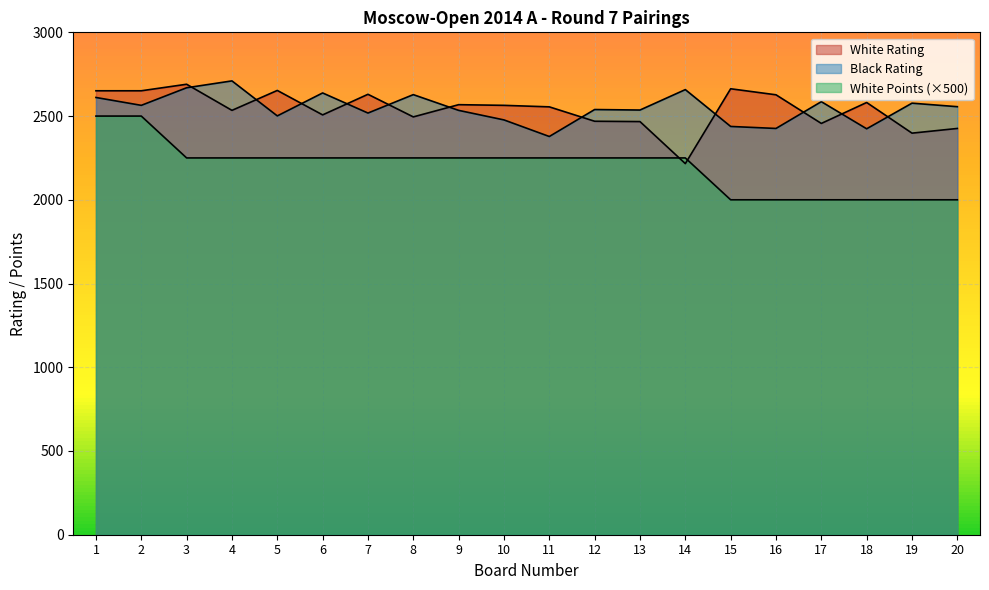

At which category does the chart reach its peak across all series?

4